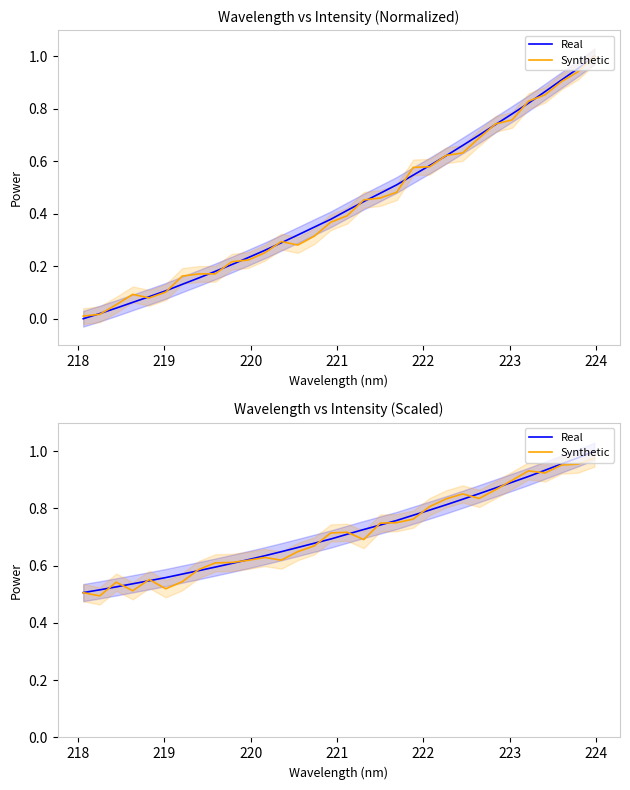

Rank the series by their maximum value, from lowest to highest.

Synthetic, Real